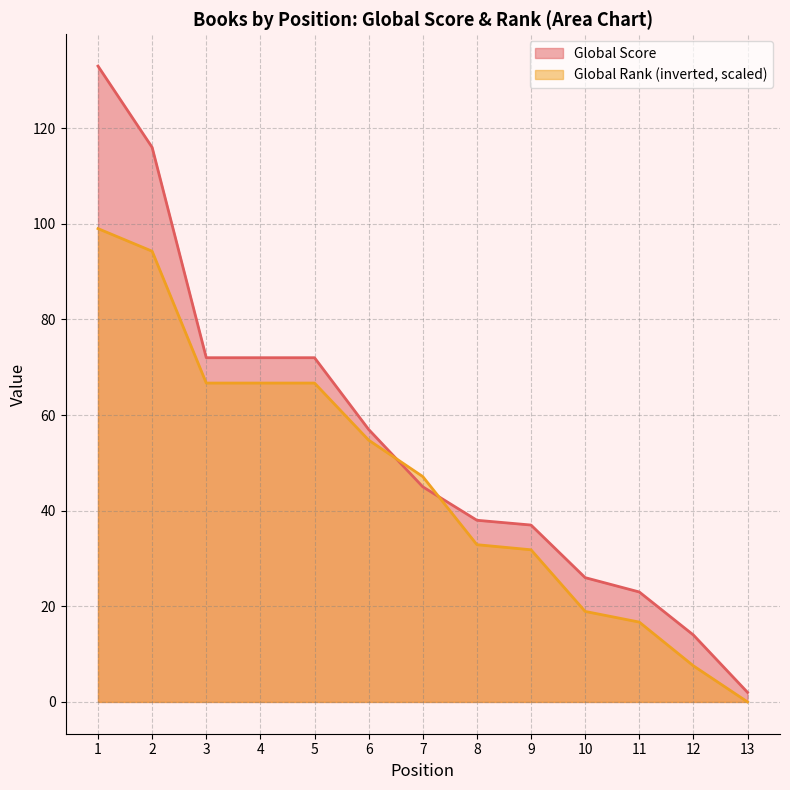

Between 6 and 7, which series saw the biggest shift?

Global Score